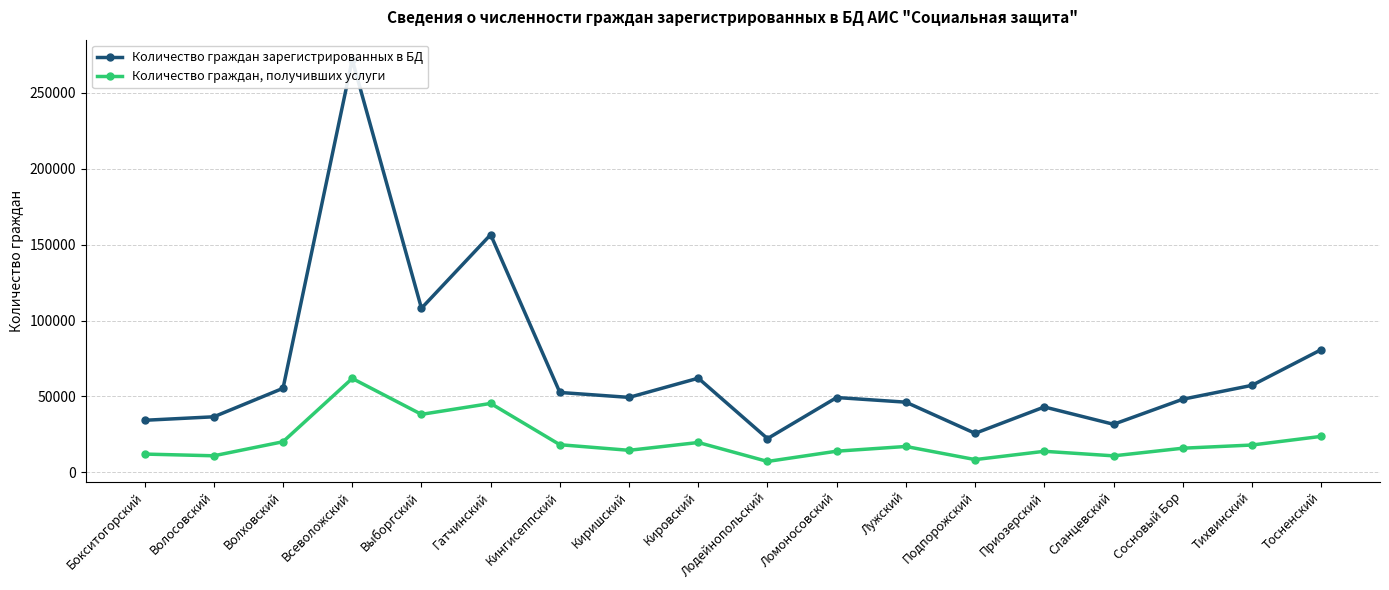

At which category does Количество граждан, получивших услуги reach its first local valley?

Волосовский